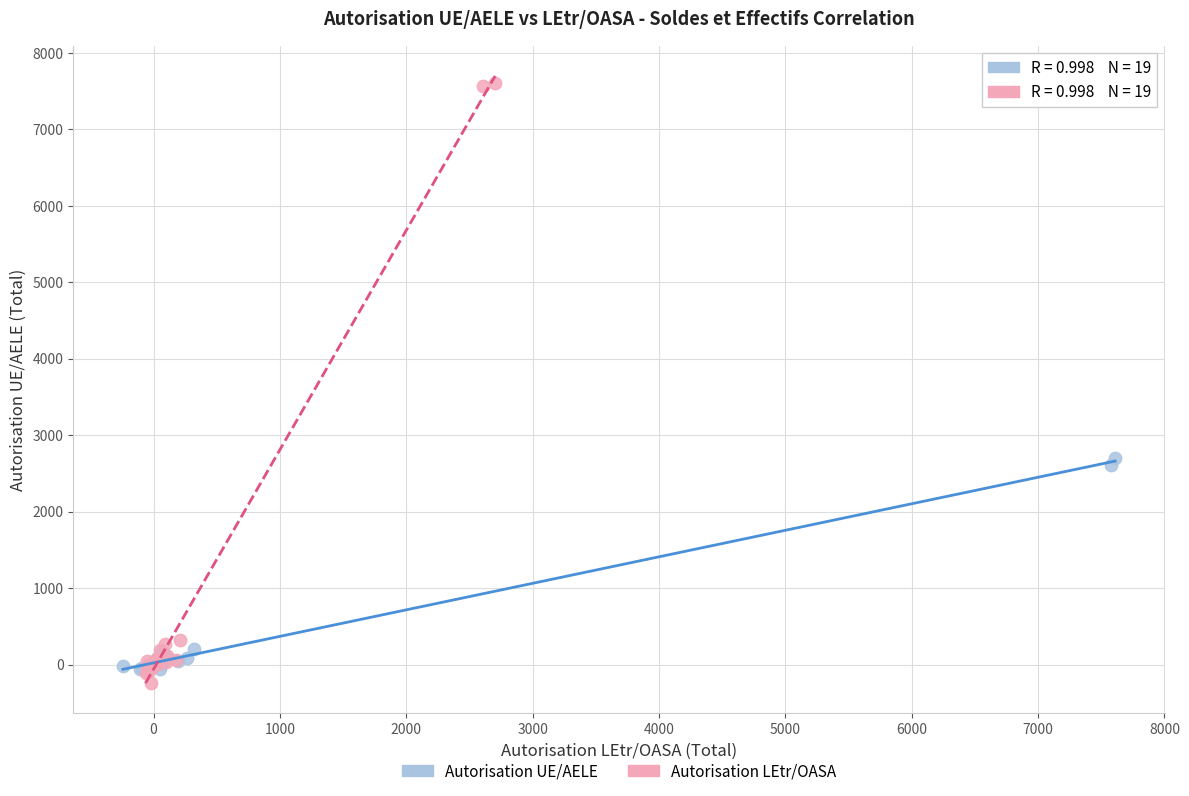

Which series has the largest Y range (max minus min)?

Autorisation LEtr/OASA